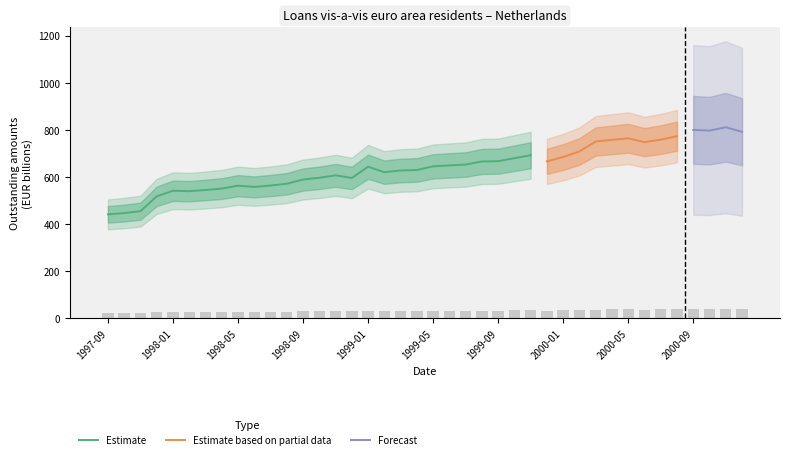

Rank the categories by value from highest to lowest.

2000-11, 2000-09, 2000-10, 2000-12, 2000-08, 2000-05, 2000-07, 2000-04, 2000-03, 2000-06, 2000-02, 1999-11, 2000-01, 1999-10, 1999-09, 1999-12, 1999-08, 1999-07, 1999-06, 1999-05, 1999-01, 1999-04, 1999-03, 1999-02, 1998-11, 1998-10, 1998-12, 1998-09, 1998-08, 1998-07, 1998-05, 1998-06, 1998-04, 1998-03, 1998-01, 1998-02, 1997-12, 1997-11, 1997-10, 1997-09